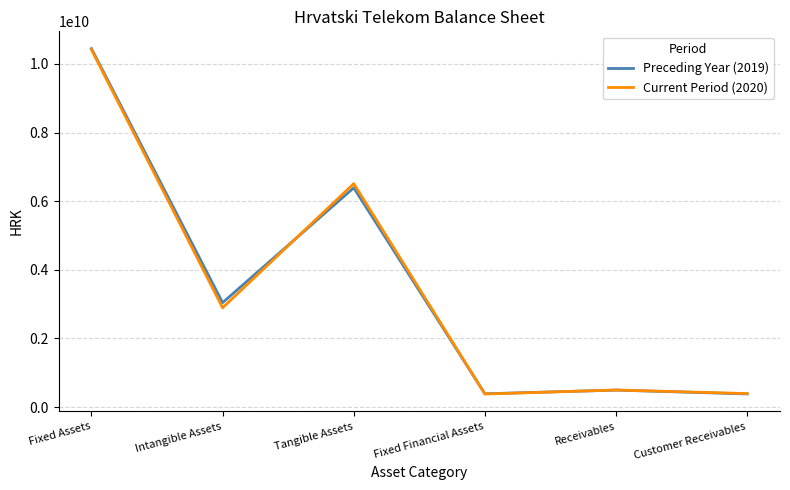

Which series has the widest spread of values?

Preceding Year (2019)